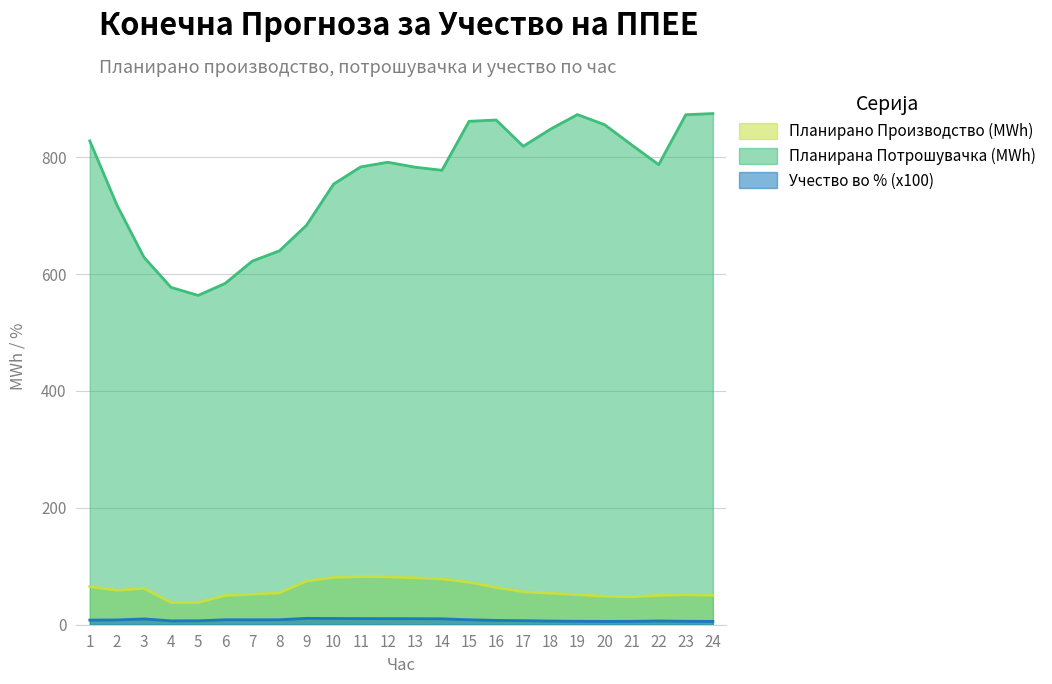

At how many categories does at least one series exceed 554?

24